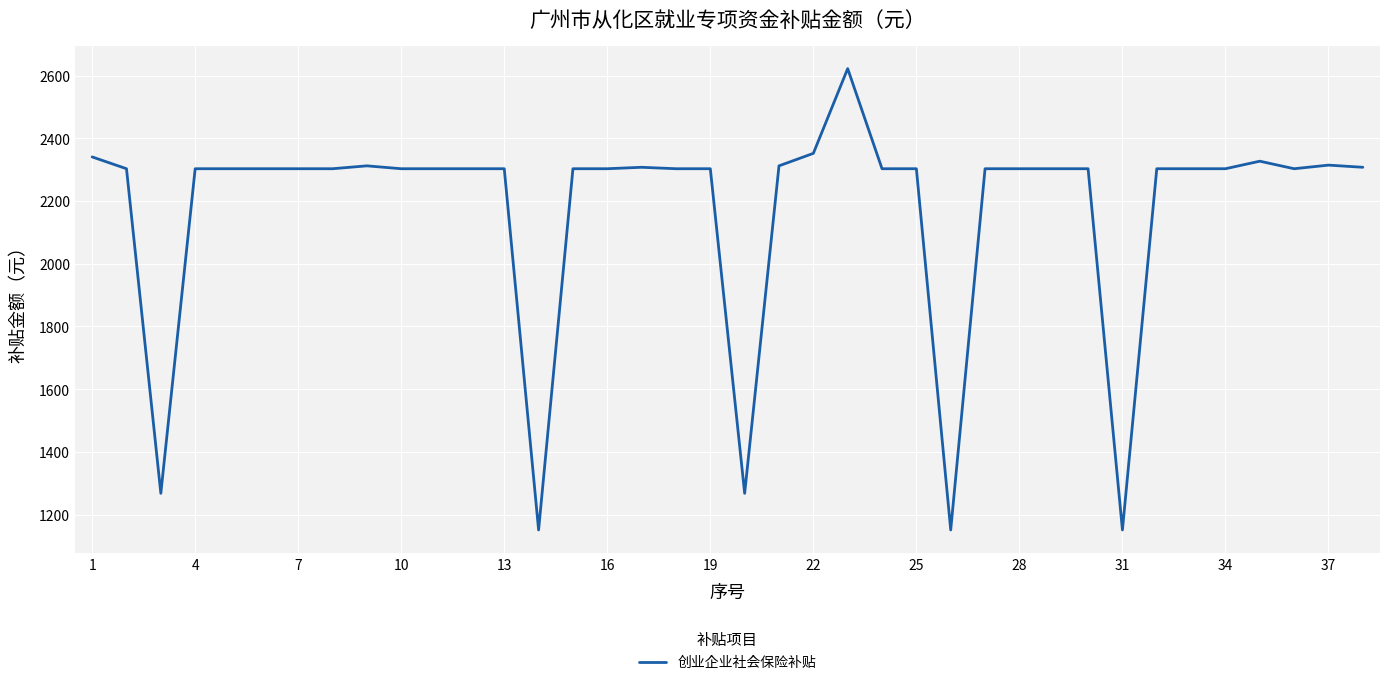

Count the number of values greater than 2302.

33